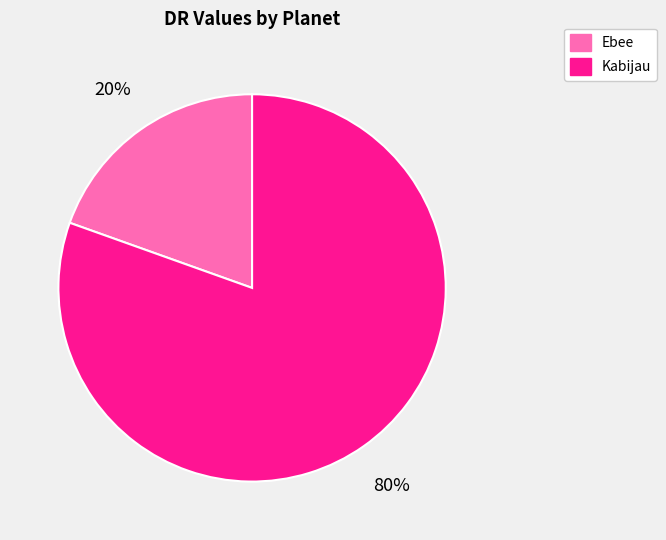

Do Ebee and Kabijau together represent more than half of the pie?

Yes